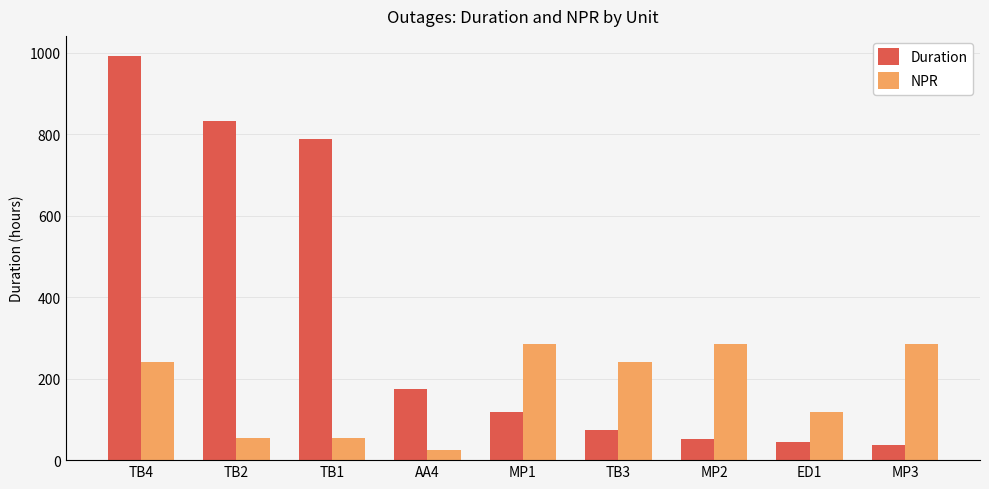

Is the value of Duration at ED1 greater than the value of NPR at TB4?

No